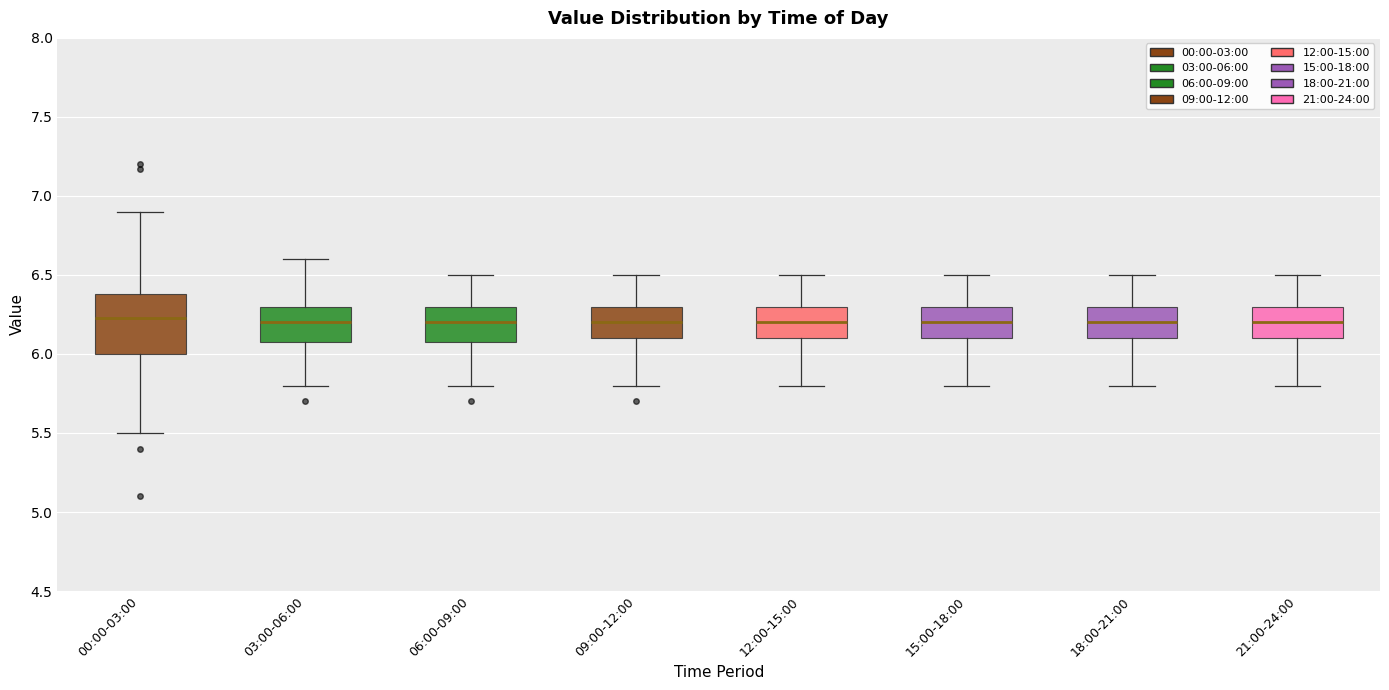

Which box is the tallest, from its lower edge to its upper edge?

00:00-03:00